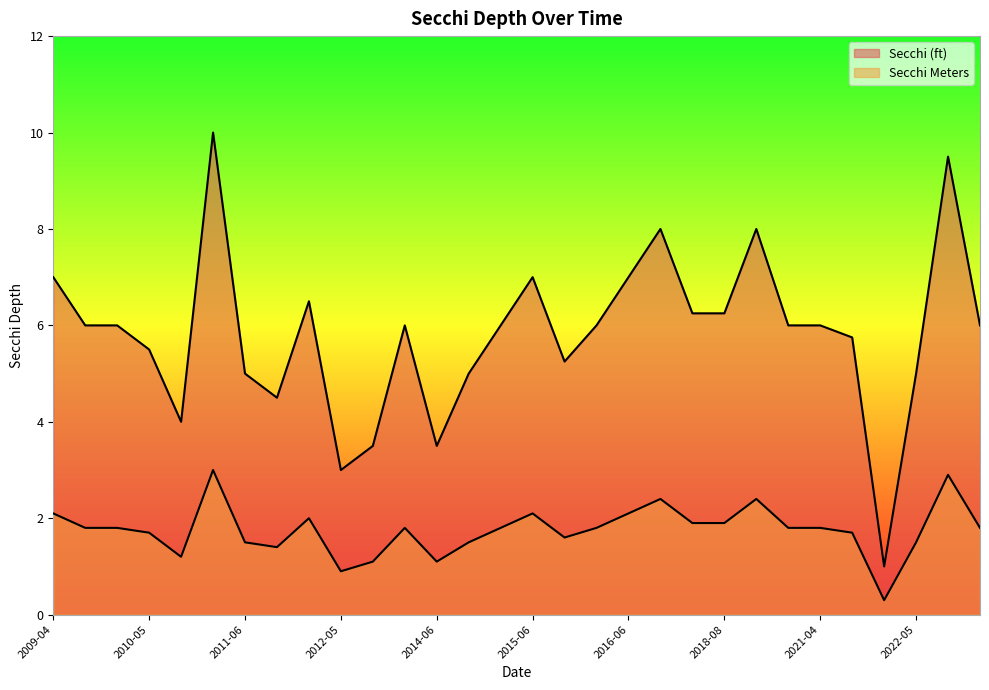

At 2010-04, list the series in order from largest to smallest.

Secchi (ft), Secchi Meters